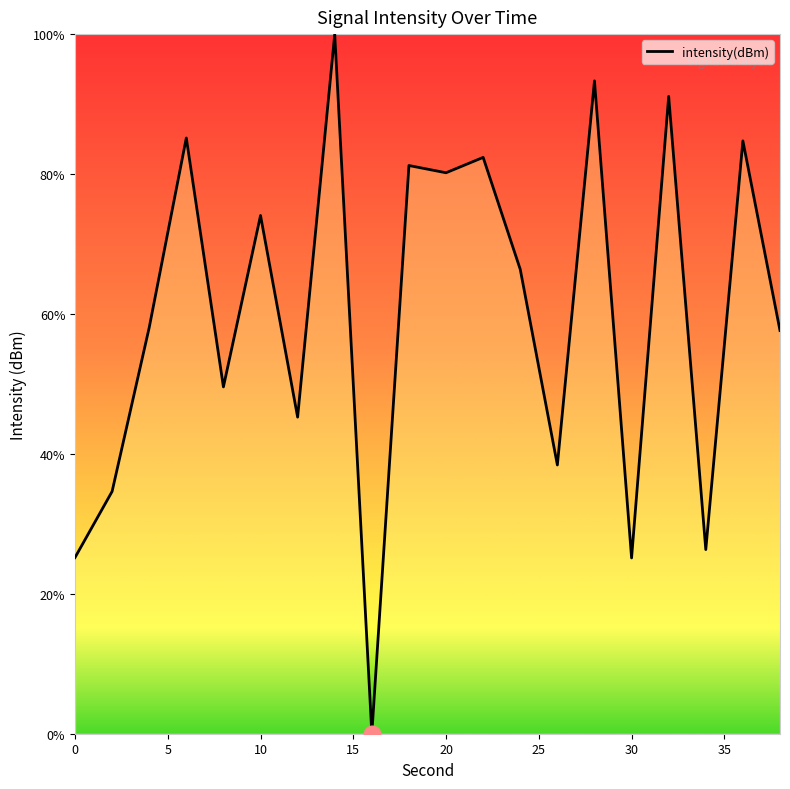

How many lines are shown in the chart?

1